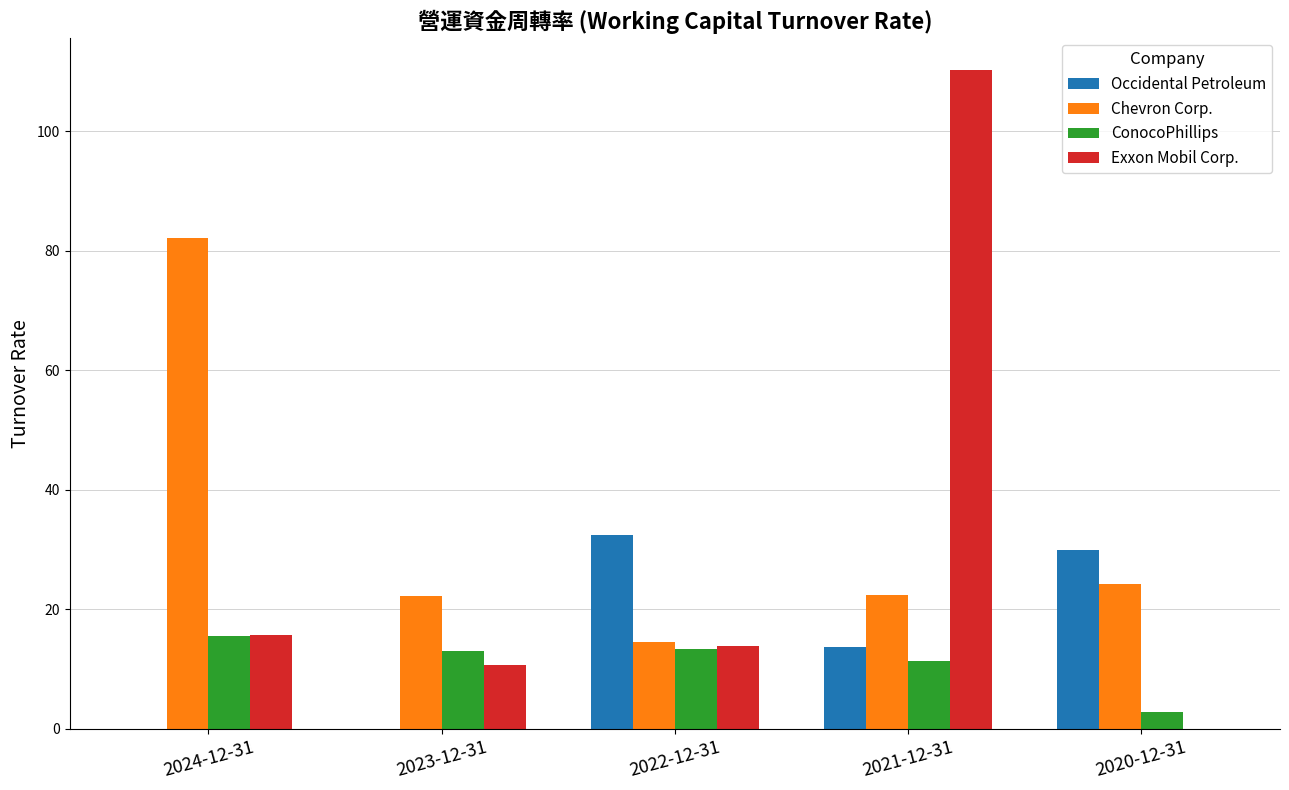

What is the sum of the Occidental Petroleum values at 2023-12-31 and 2021-12-31?

13.8